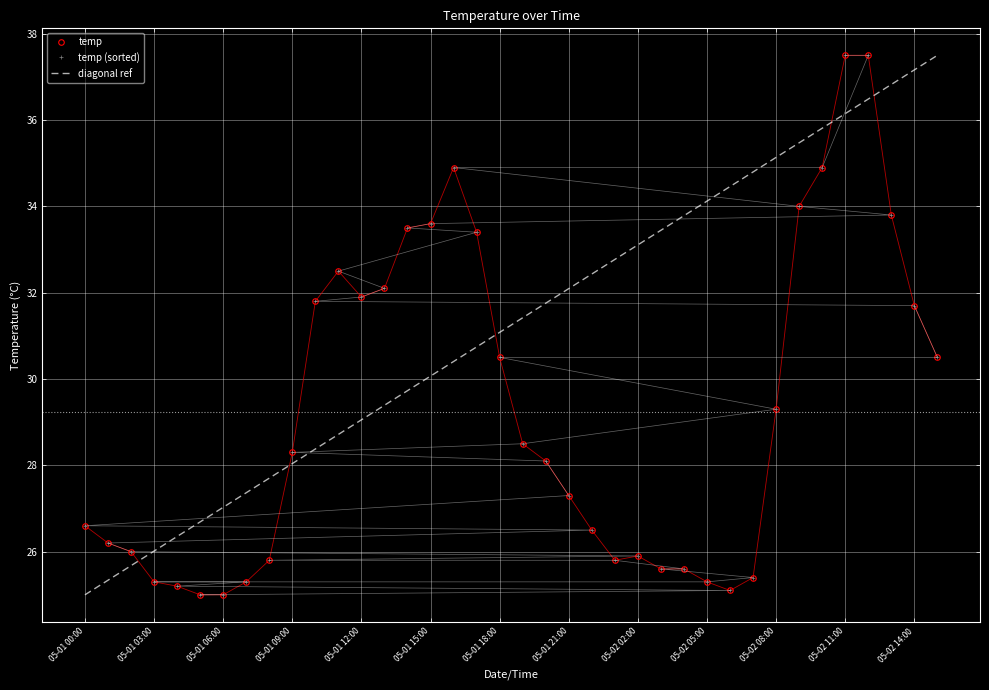

What is the difference between the highest and lowest values at 05-01 00:00?

1.6